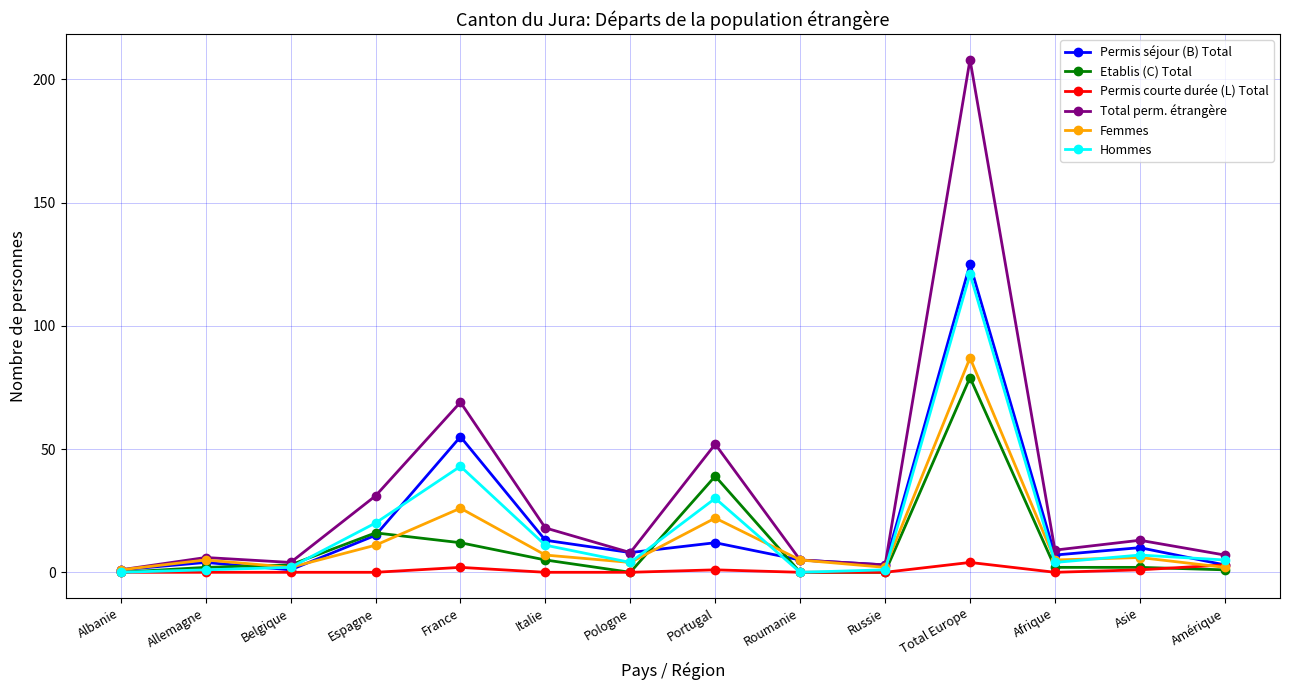

What is the label of the 1st point from the right?

Amérique